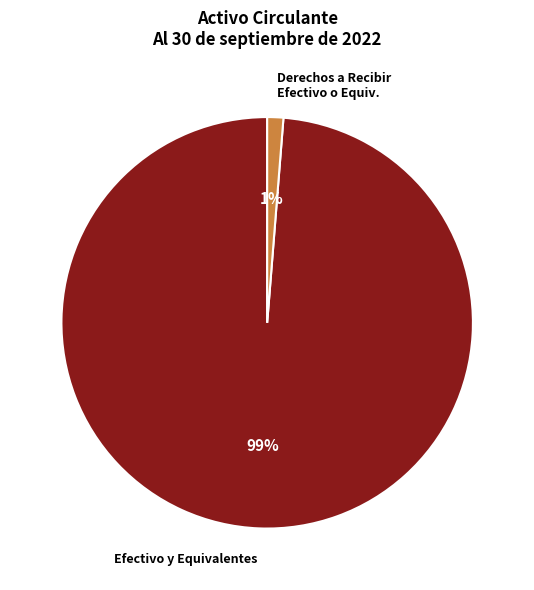

Is there any slice that represents more than half of the pie?

Yes